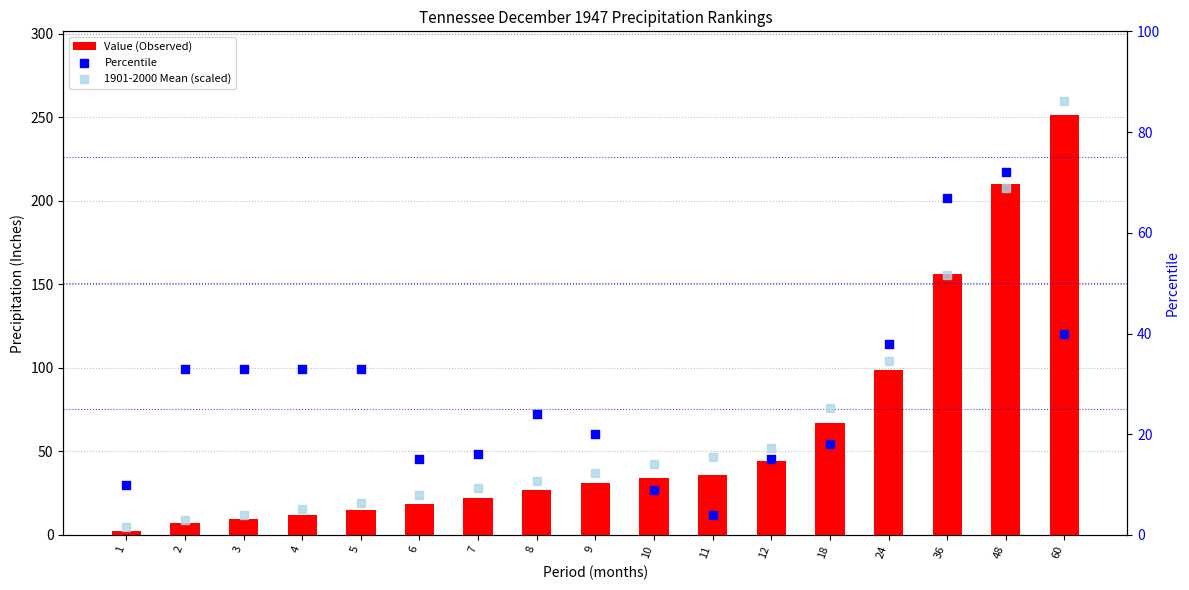

At how many categories does at least one series exceed 200?

2